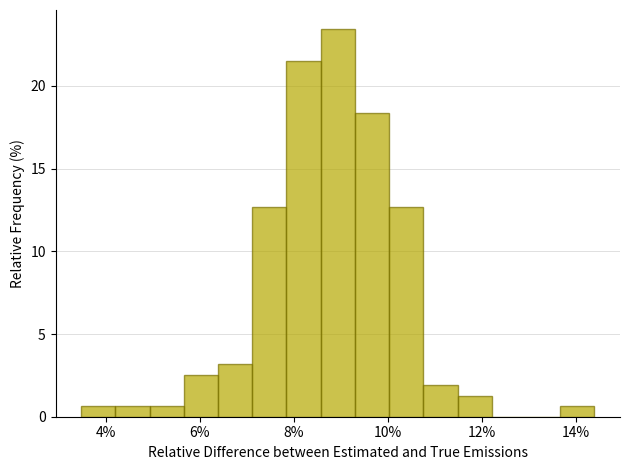

Read against the x-axis, roughly where is the centre of the tallest bar?

9.0